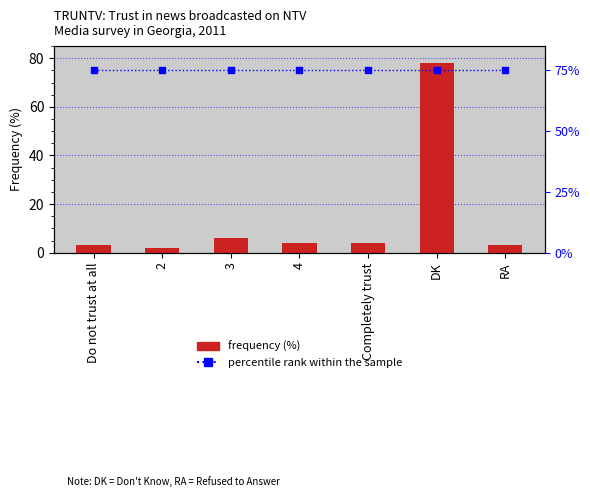

Which series has the widest spread of Y values?

Frequency (%)